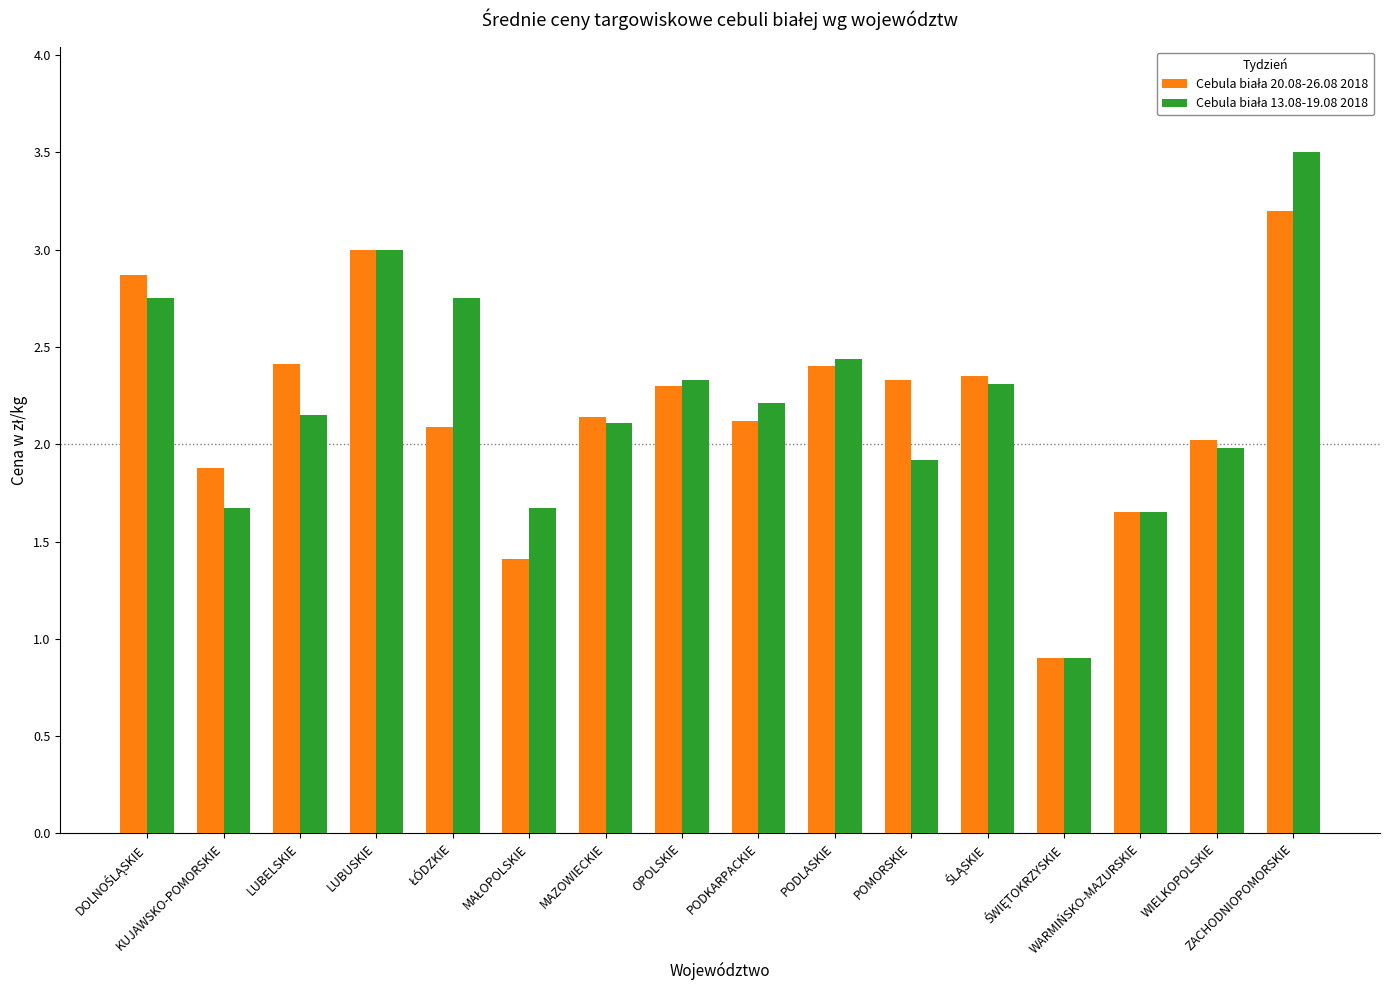

What is the smallest value displayed?

0.9